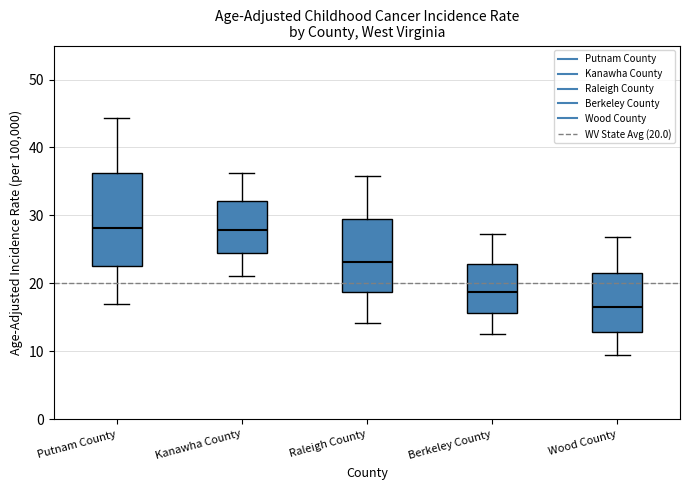

Reading left to right, transcribe this box plot: for each box, give where its median line is, the range the box spans, and where its two whiskers end, as read against the y-axis. The values are not printed on the chart, so give them approximately, as read against the axis.

Putnam County: median 28, box 23 to 36, whiskers 17 to 44
Kanawha County: median 28, box 25 to 32, whiskers 21 to 36
Raleigh County: median 23, box 19 to 30, whiskers 14 to 36
Berkeley County: median 19, box 16 to 23, whiskers 13 to 27
Wood County: median 17, box 13 to 22, whiskers 9 to 27